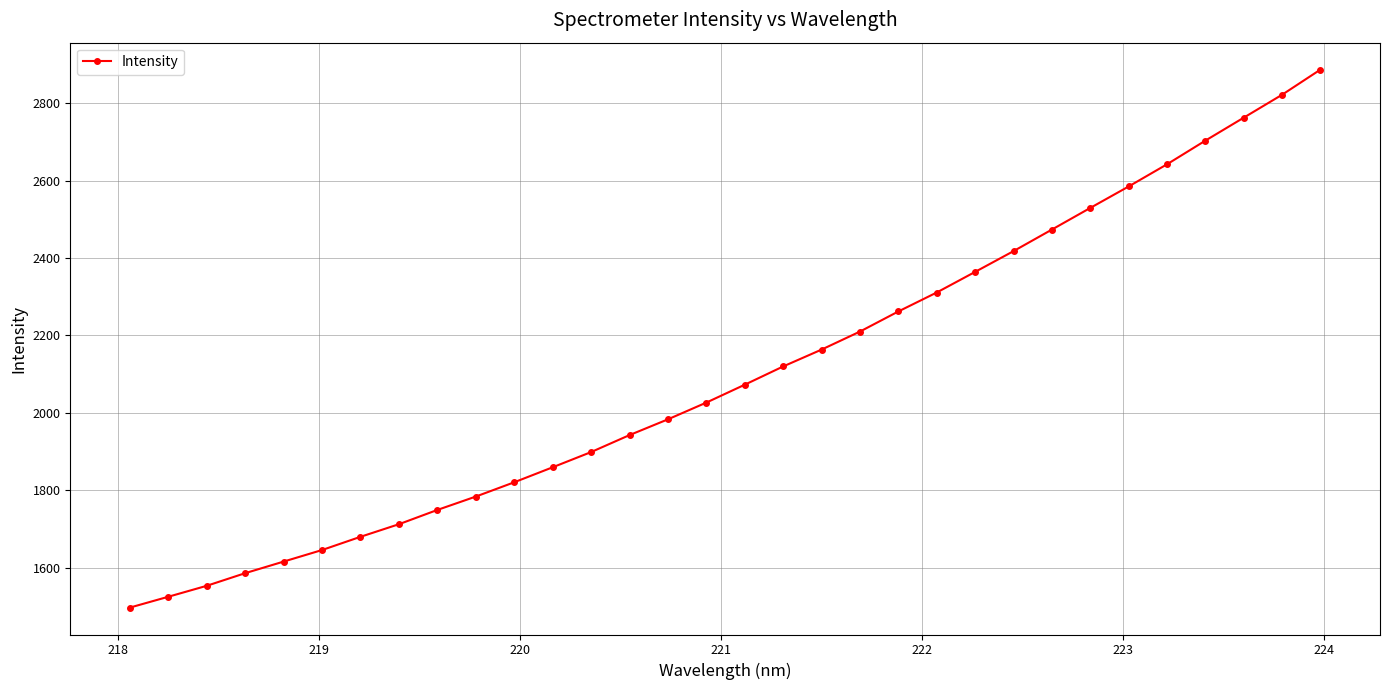

True or false: the data has more than 2 interior local peaks.

False